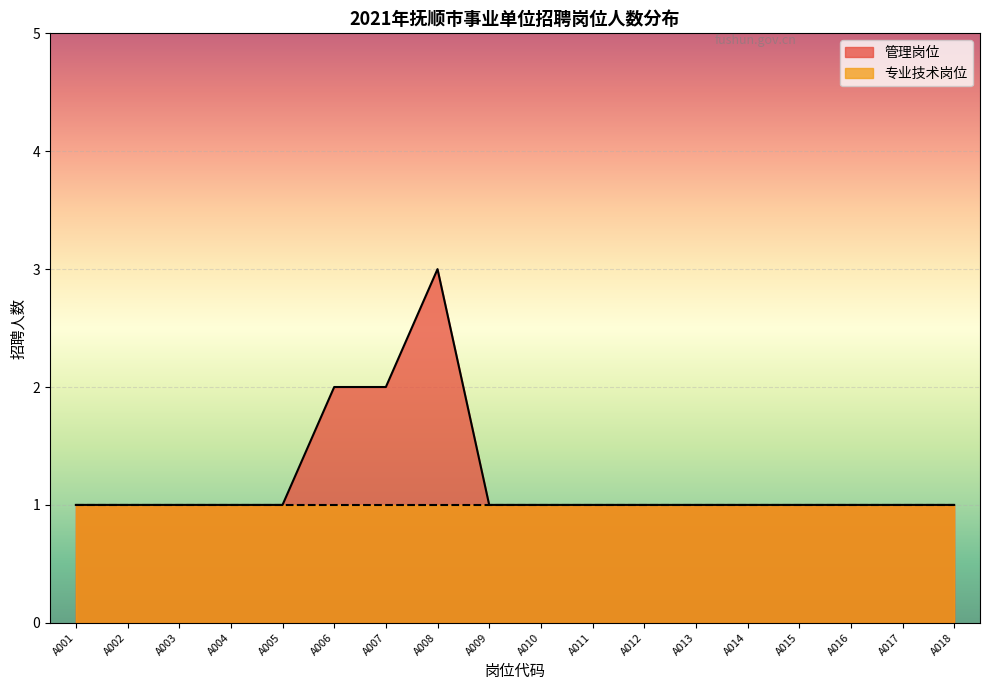

Rank the categories by value from highest to lowest.

A008, A006, A007, A001, A002, A003, A004, A005, A009, A010, A011, A012, A013, A014, A015, A016, A017, A018